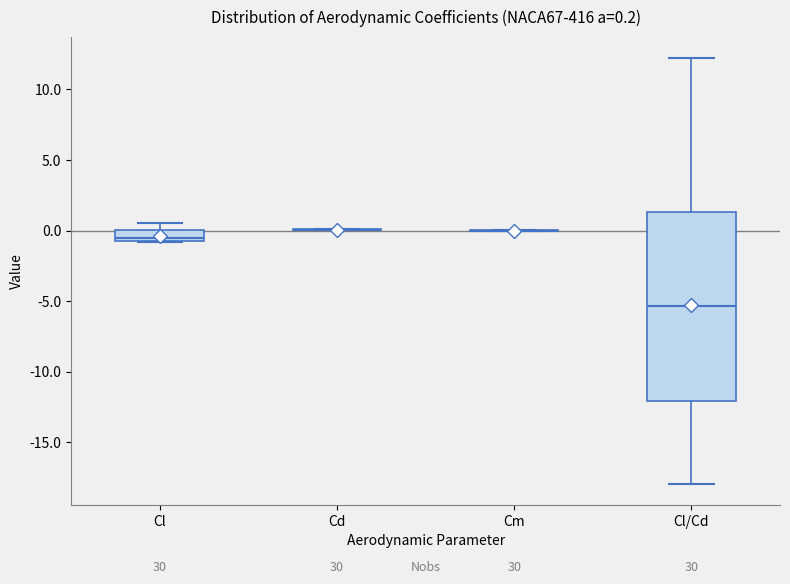

Which box is the tallest, from its lower edge to its upper edge?

Cl/Cd